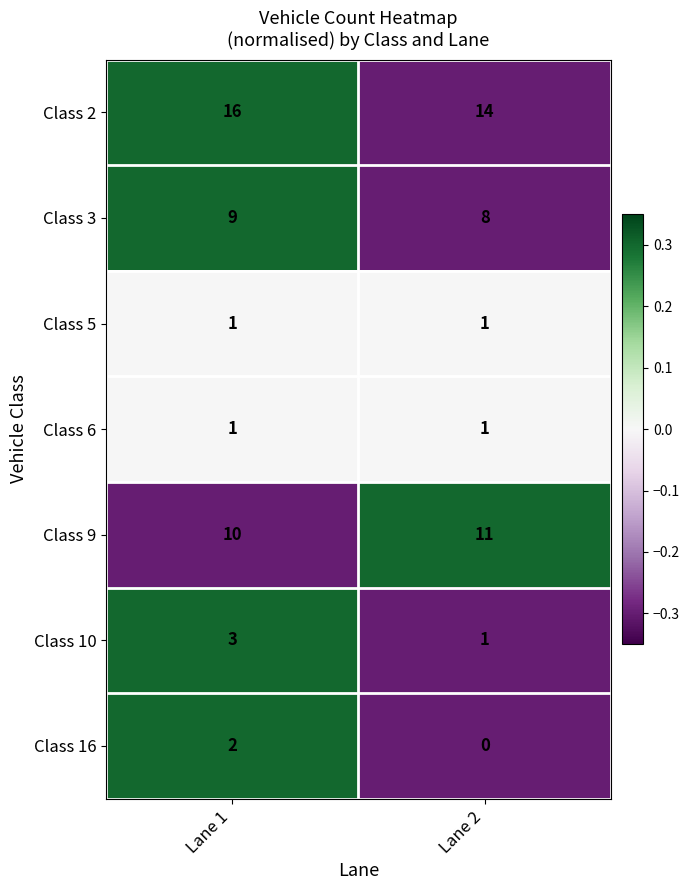

At which category does the chart reach its minimum across all series?

Lane 2